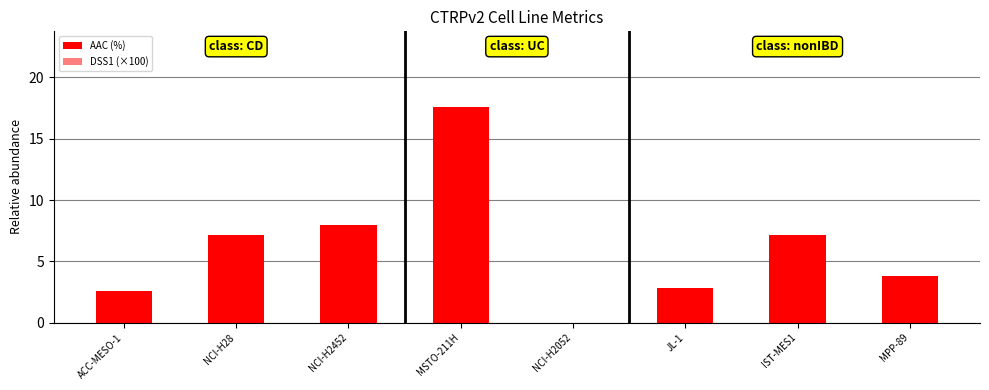

Which series has the largest total across all categories?

AAC (%)